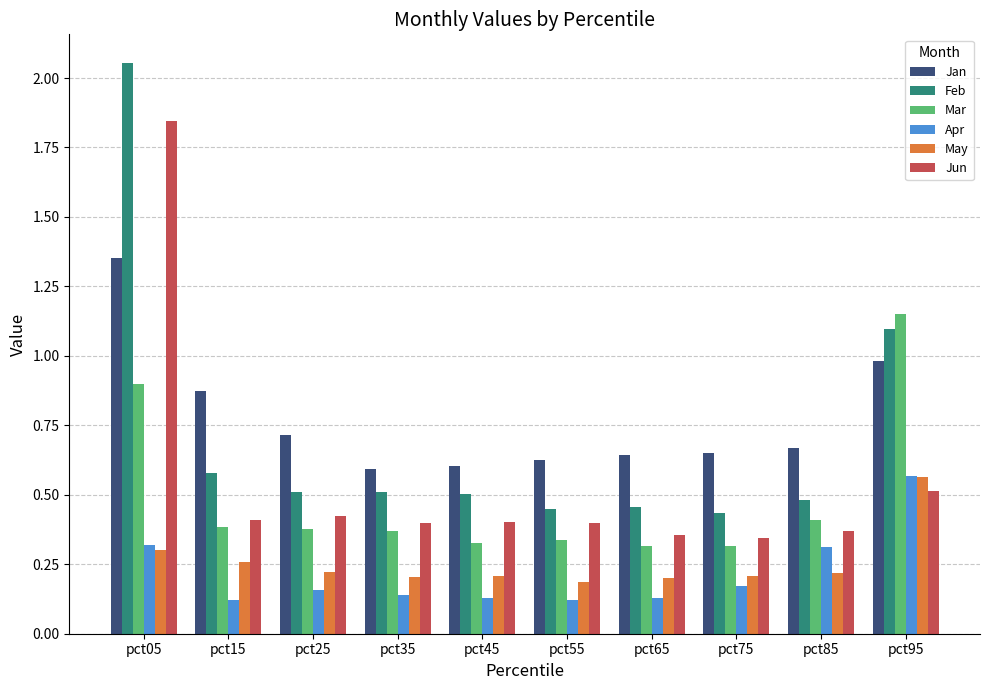

At which category is the sum across all series the highest?

pct05